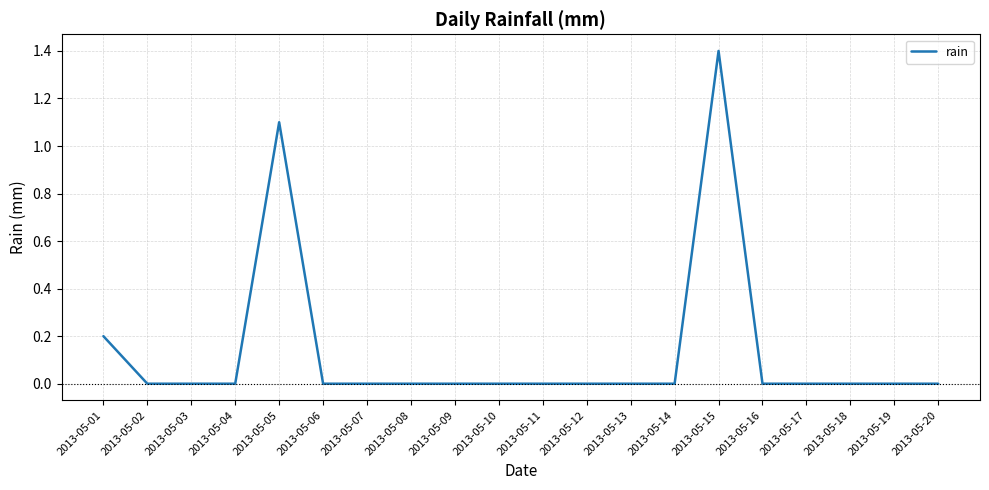

What is the maximum value shown in the chart?

1.4